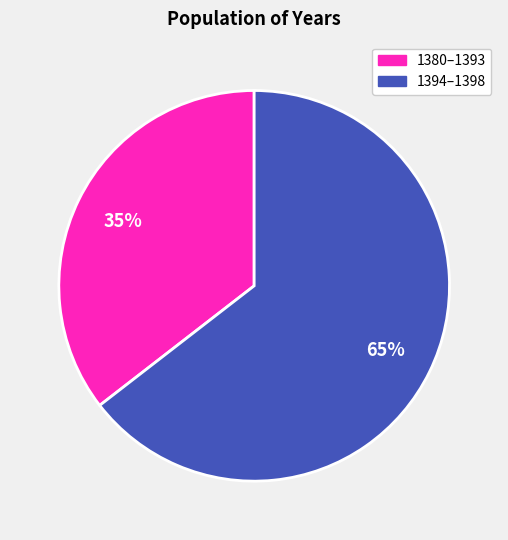

Is there any slice that represents more than half of the pie?

Yes